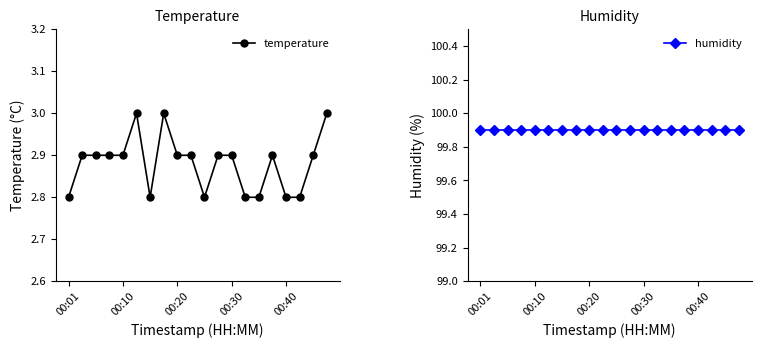

What is the lowest value of the temperature series?

2.8